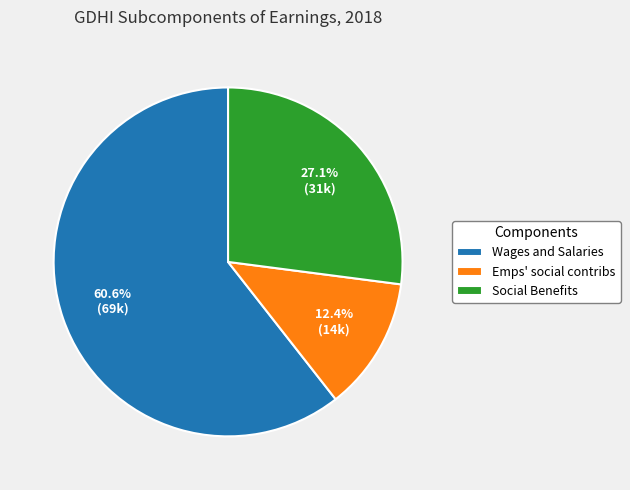

Is there any slice that represents more than half of the pie?

Yes